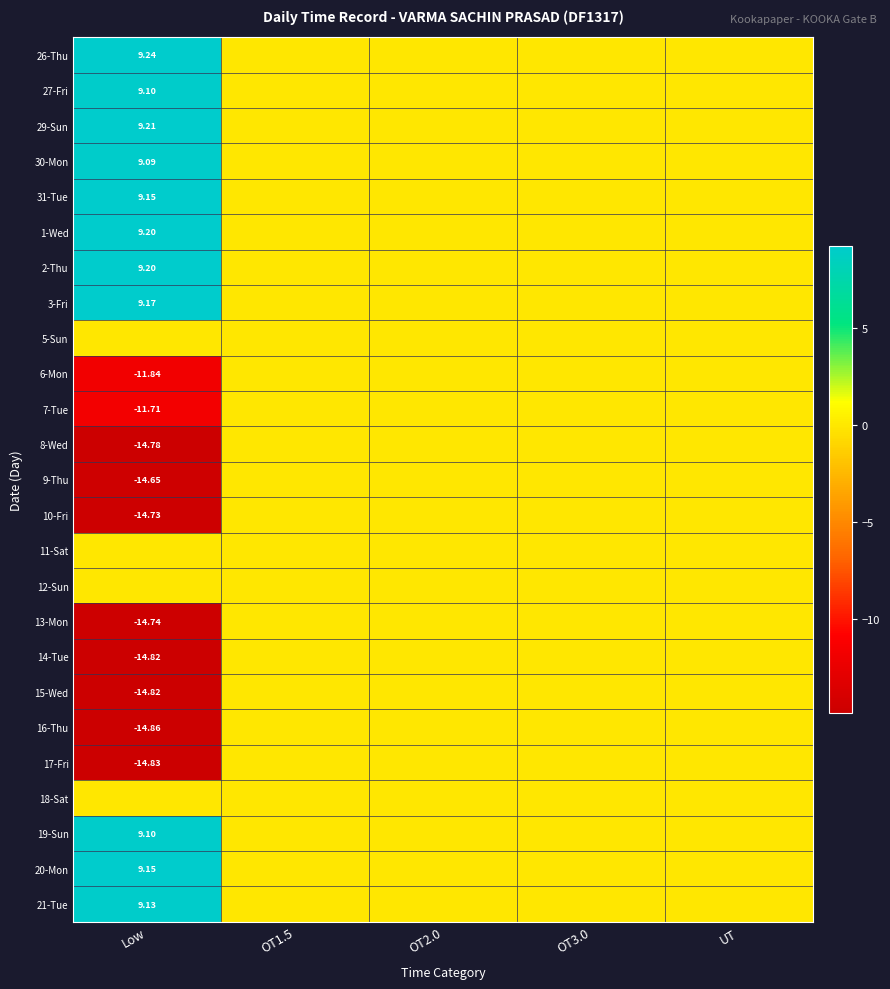

At UT, list the series in order from smallest to largest.

26-Thu, 27-Fri, 29-Sun, 30-Mon, 31-Tue, 1-Wed, 2-Thu, 3-Fri, 5-Sun, 6-Mon, 7-Tue, 8-Wed, 9-Thu, 10-Fri, 11-Sat, 12-Sun, 13-Mon, 14-Tue, 15-Wed, 16-Thu, 17-Fri, 18-Sat, 19-Sun, 20-Mon, 21-Tue